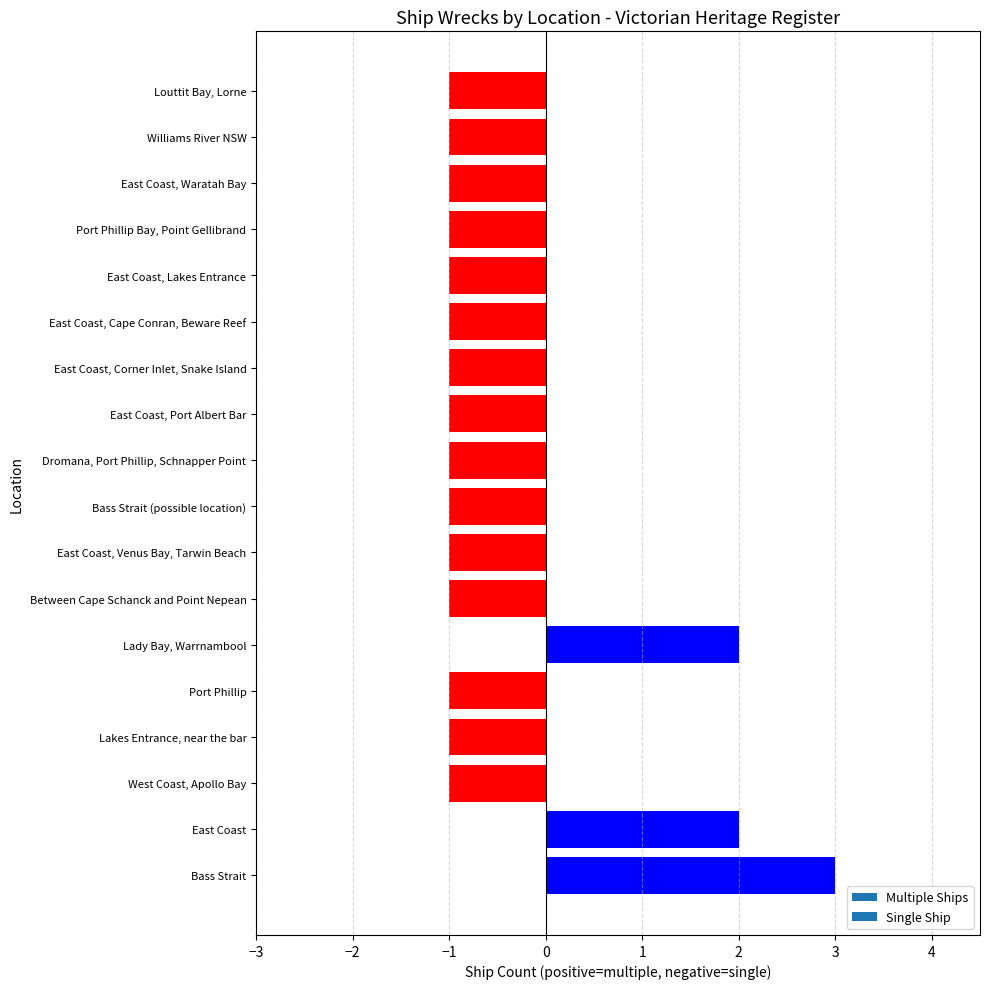

Which label corresponds to the largest value in the chart?

Bass Strait